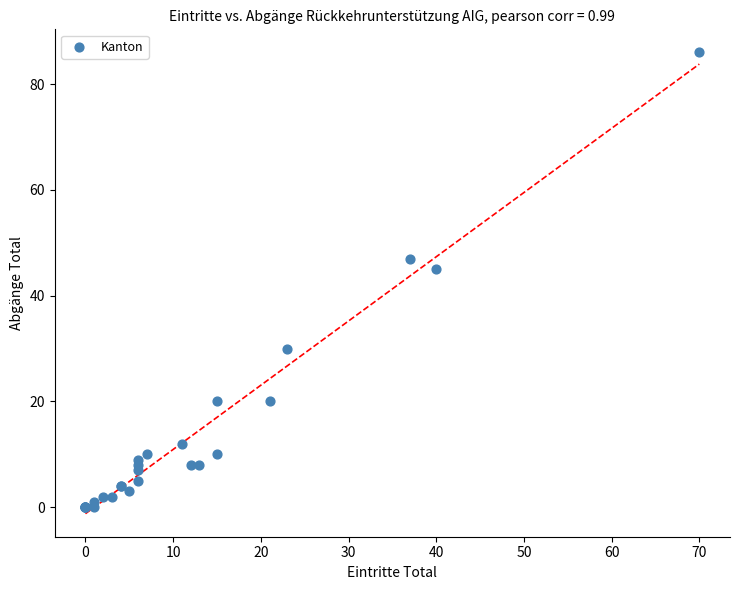

What Y value in the scatter plot is closest to 43?

45